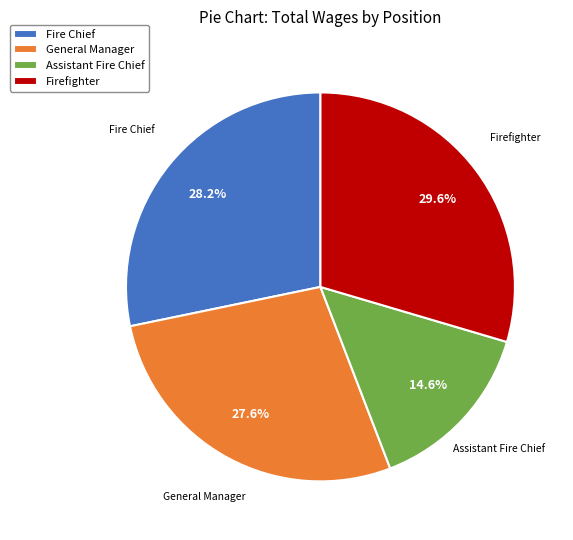

Which has a higher value, Assistant Fire Chief or Fire Chief?

Fire Chief